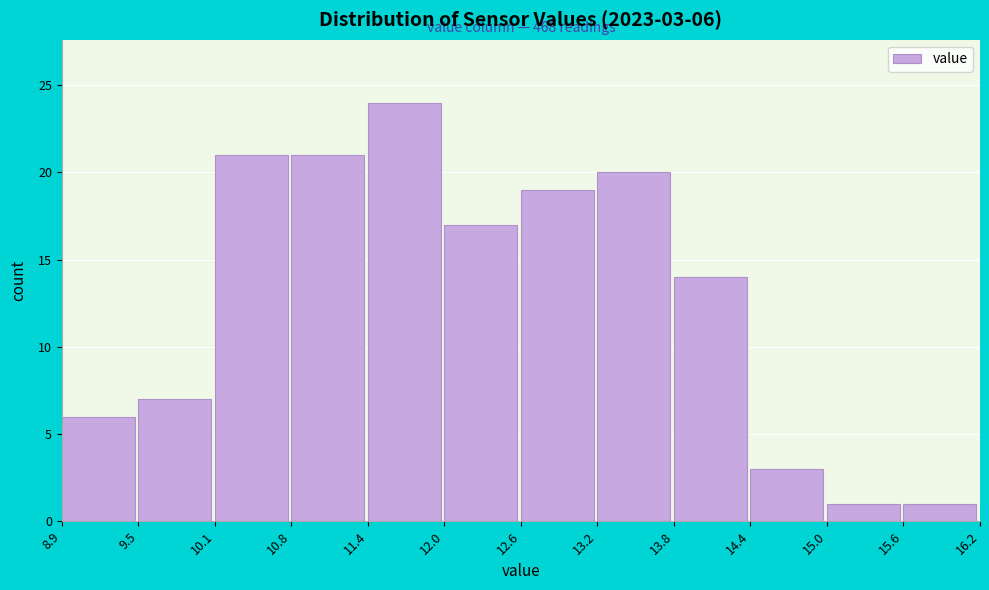

Over which range of the x-axis is the bar tallest?

11.4 to 12.0